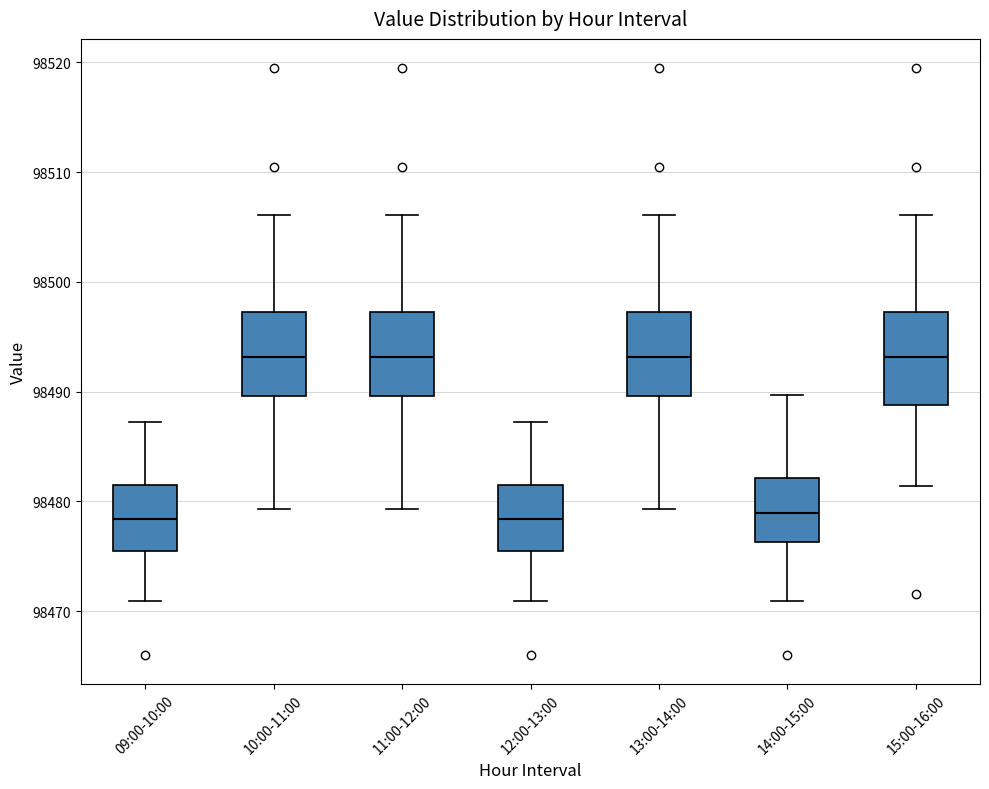

Where does the lower whisker of the box for 09:00-10:00 end on the y-axis? The values are not printed on the chart, so give them approximately, as read against the axis.

98471